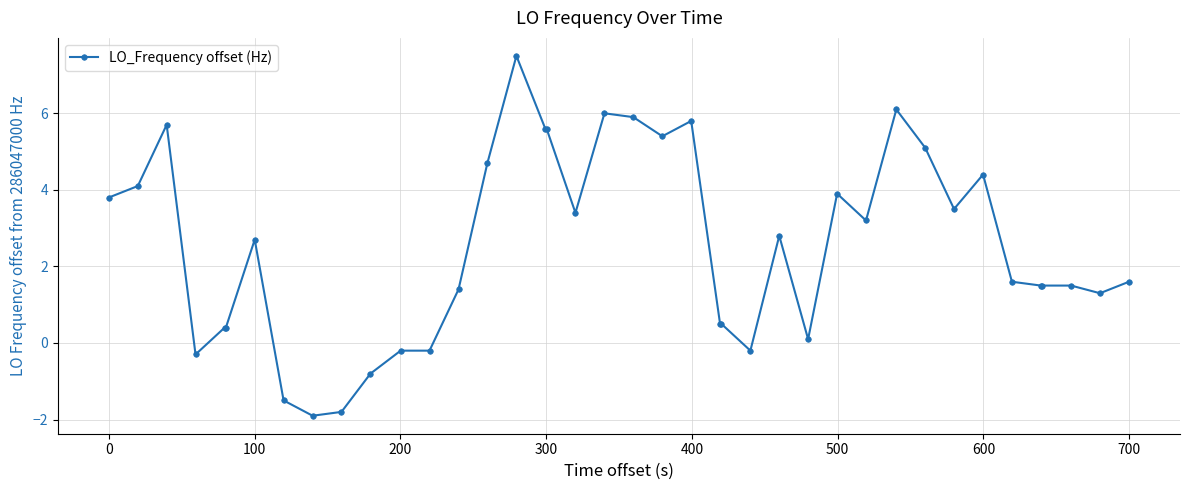

What is the difference between the maximum and second lowest values?

9.3